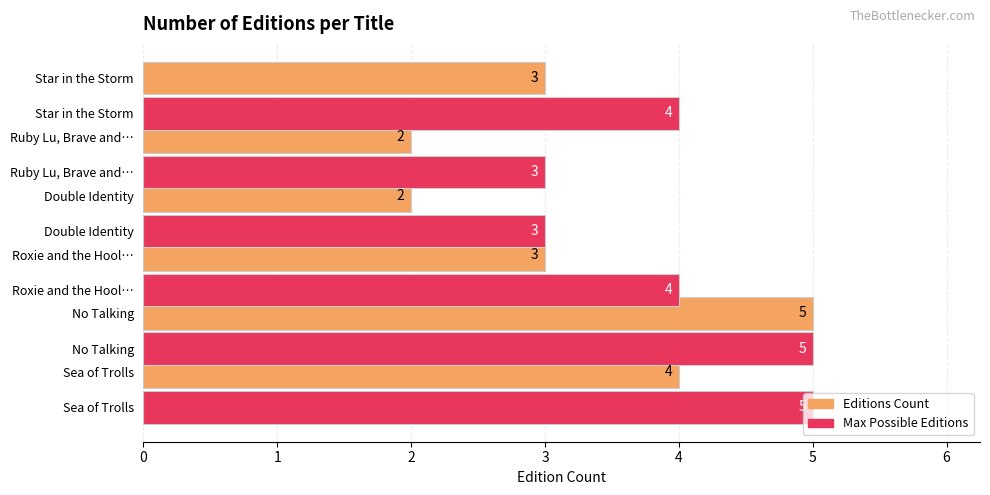

Which series has the widest spread of values?

Editions Count